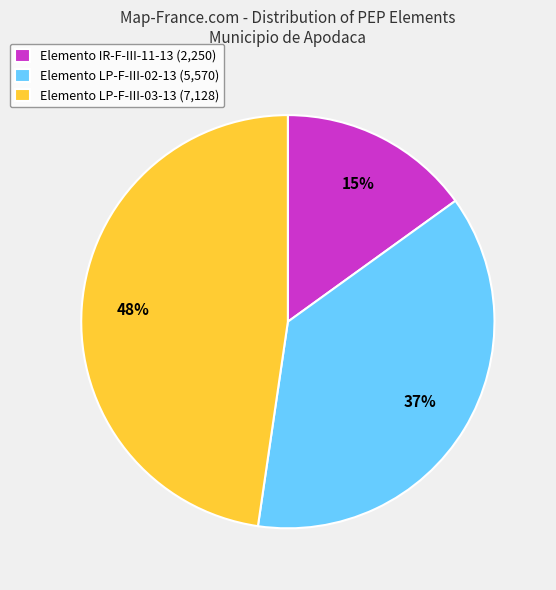

Is it true that Elemento IR-F-III-11-13 (2,250) is 15% of the pie?

True